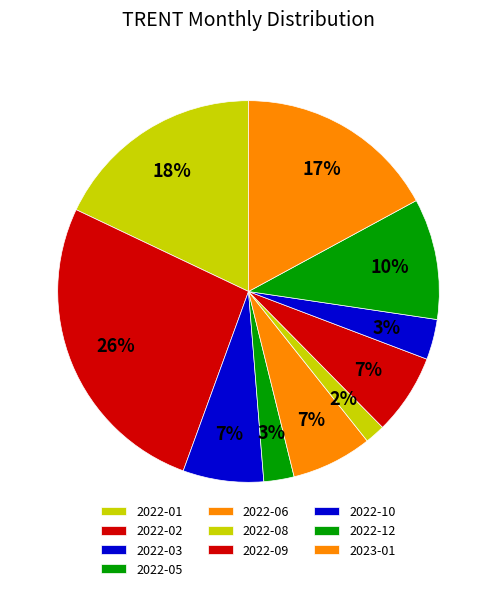

To the nearest percent, what is the average slice percentage?

10%